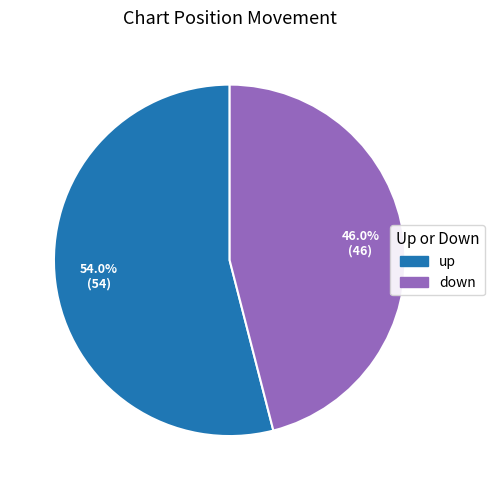

What is the smallest slice in the pie chart?

down